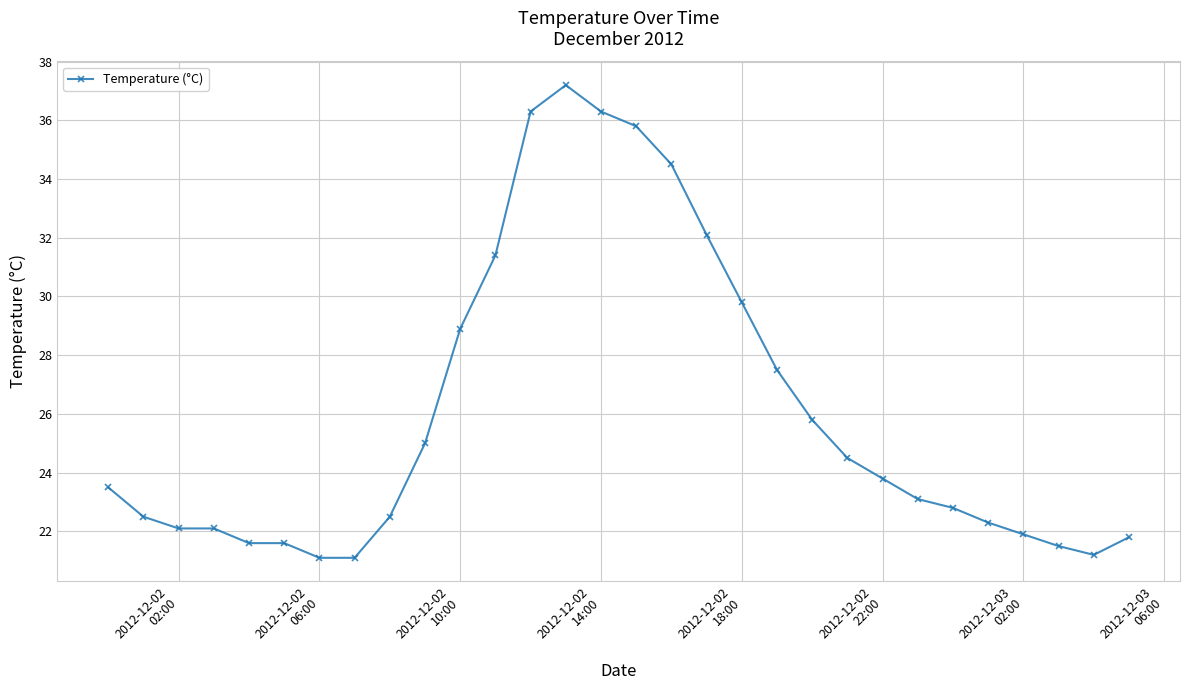

How many series are shown in this chart?

1